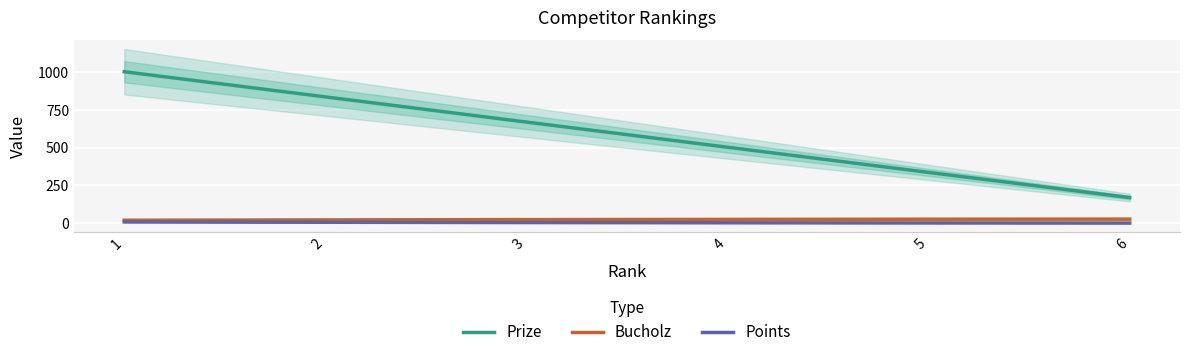

Reading right to left, transcribe all the data shown in this chart.

Prize: 170	336	502	668	834	1000
Points: 2	3	3	5	8	9
Bucholz: 28	27	27	25	22	21